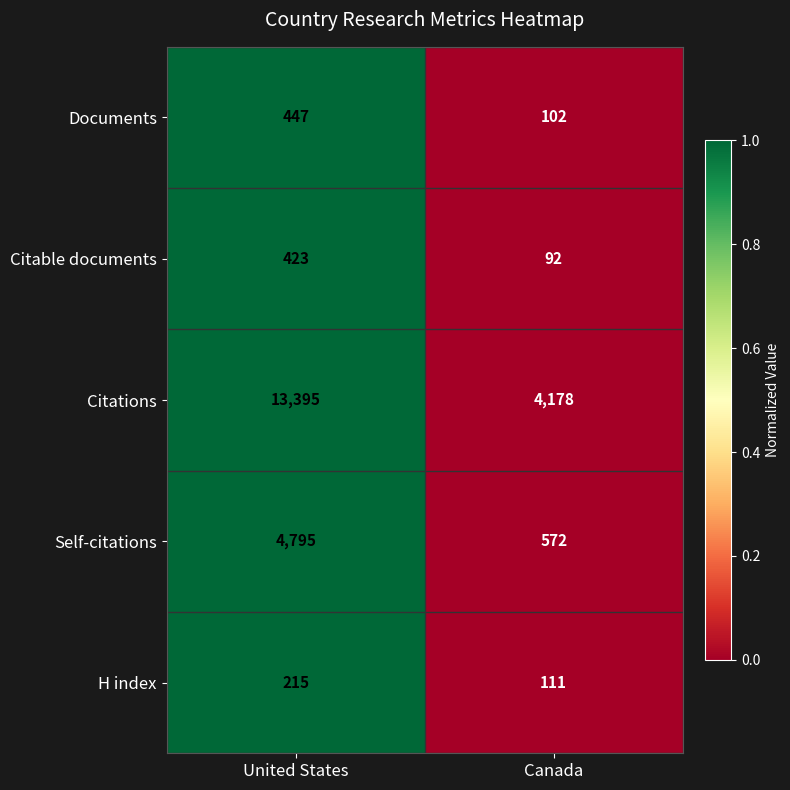

Which series has the widest spread of values?

Citations